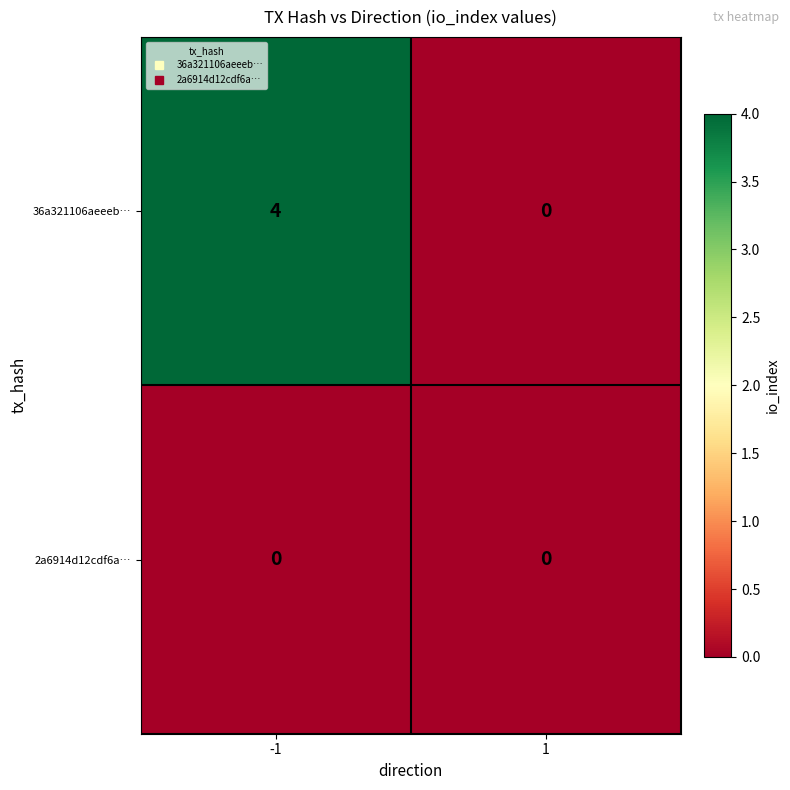

Rank the series at -1 from lowest to highest value.

2a6914d12cdf6a…, 36a321106aeeeb…